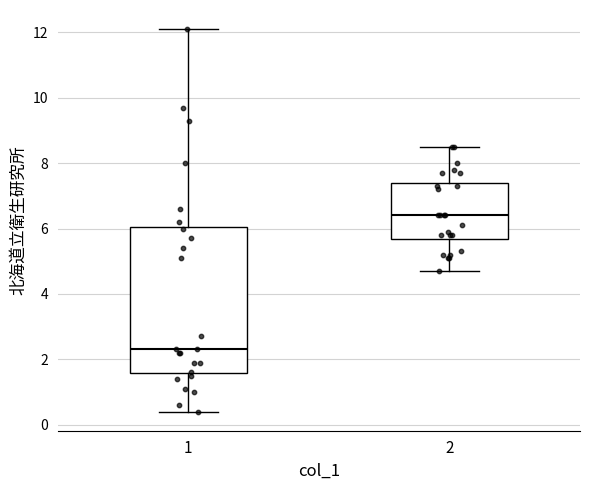

Comparing the boxes themselves (not the whiskers), which one is the tallest?

1